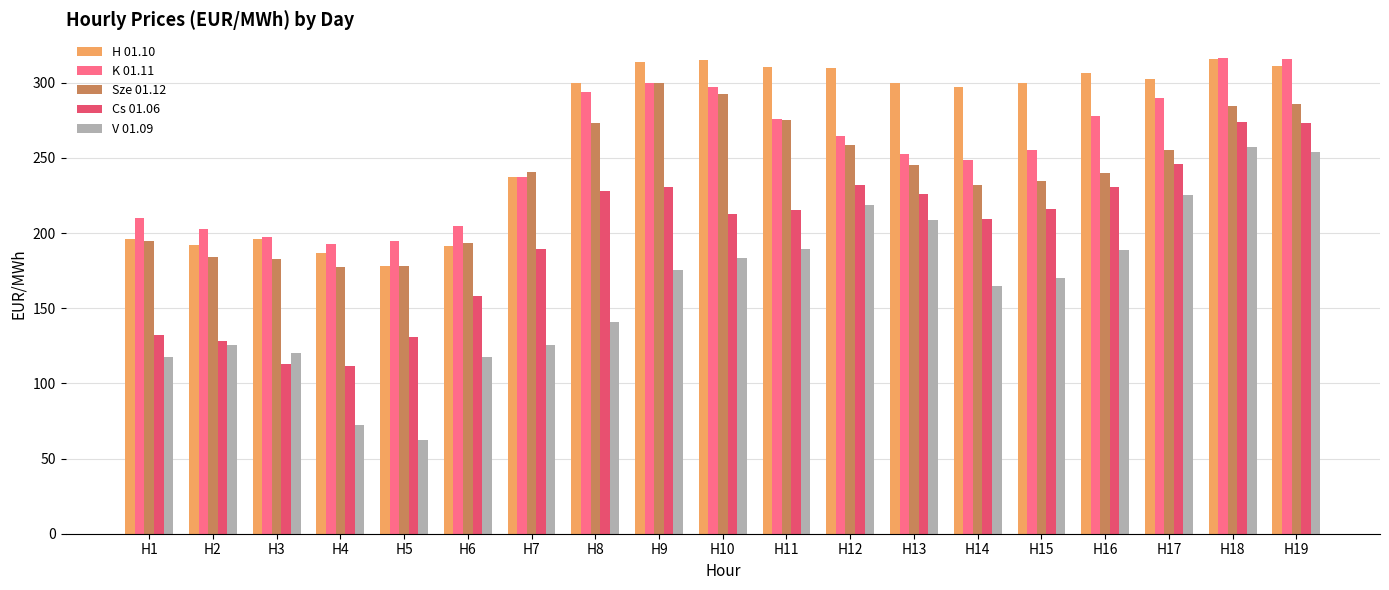

Which category has the lowest value across all series?

H5